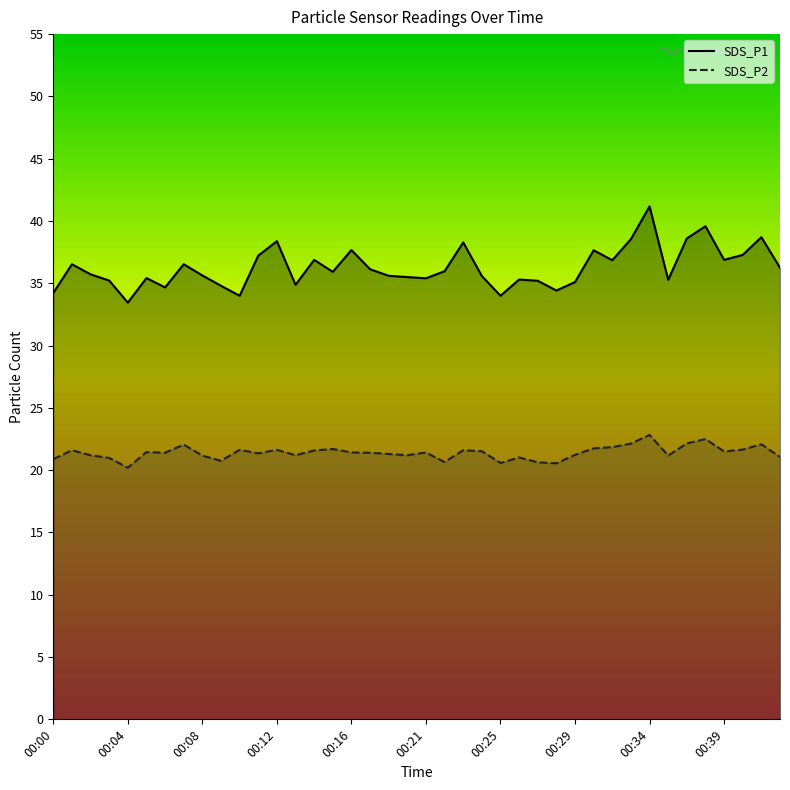

What is the total value across all series at 00:13?

56.1